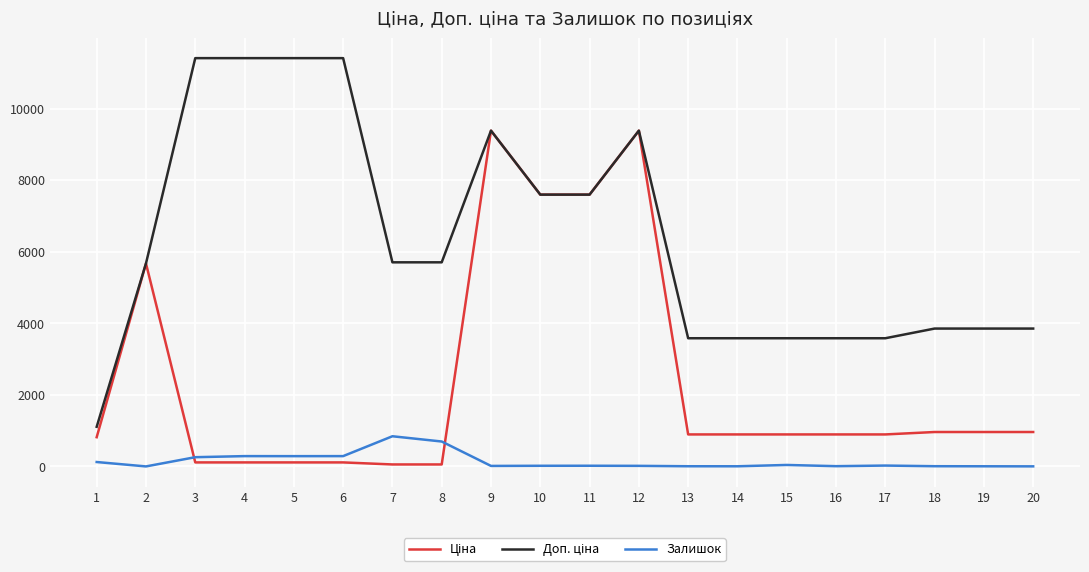

What is the greatest value displayed?

11410.0